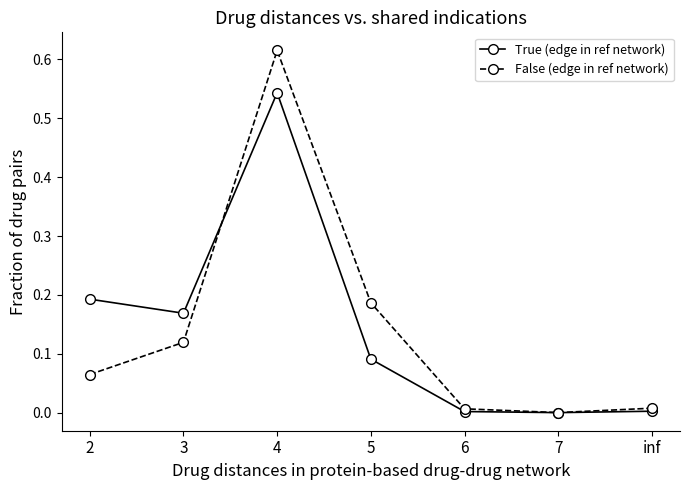

Is the value of False (edge in ref network) at 4 greater than the value of True (edge in ref network) at 2?

Yes